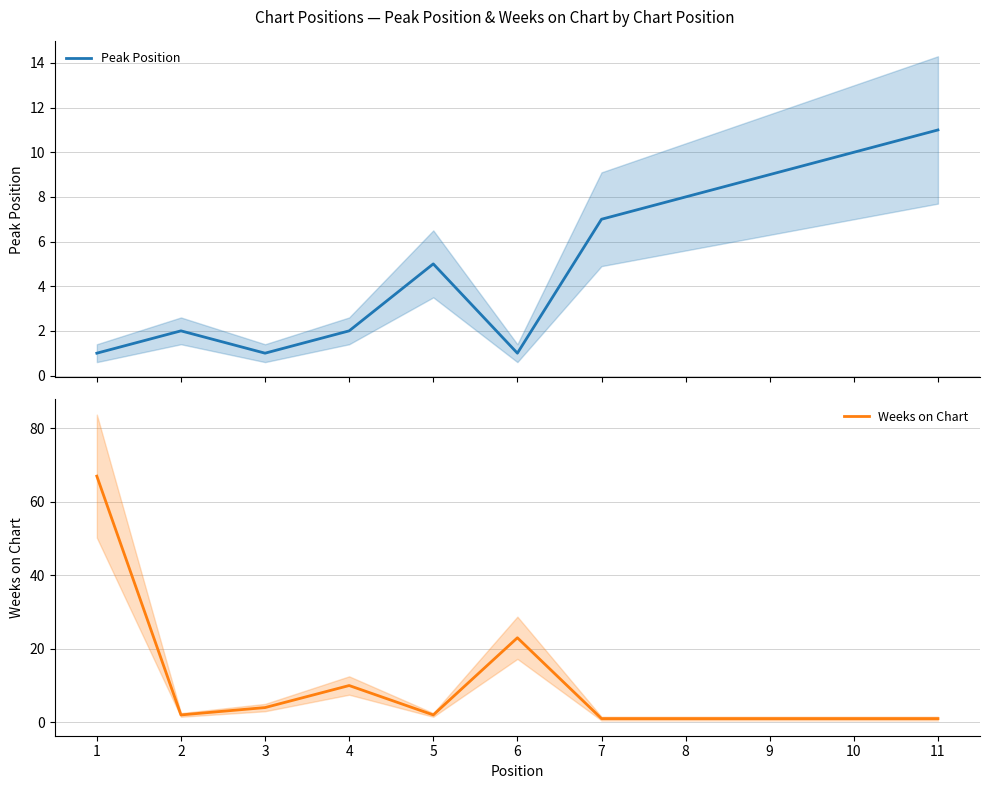

Is the value of Weeks on Chart at 6 greater than the value of Peak Position at 1?

Yes